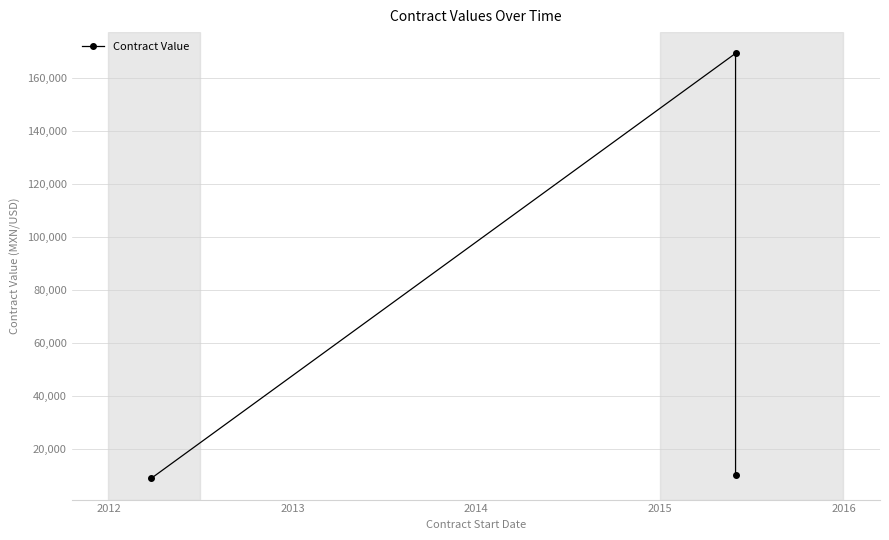

Is this an area chart (filled region under the line)?

No